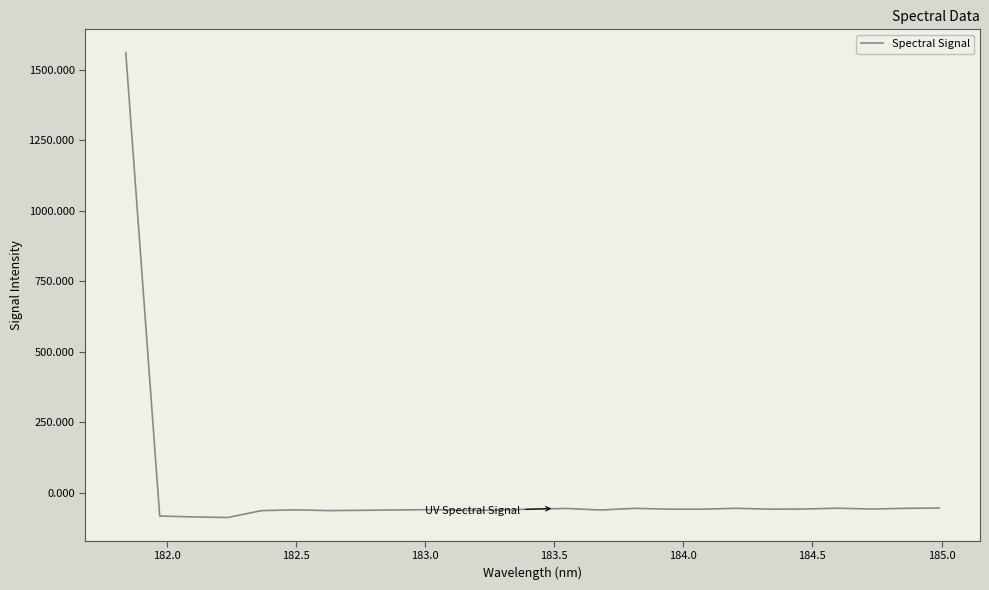

What is the minimum value shown in the chart?

-87.3